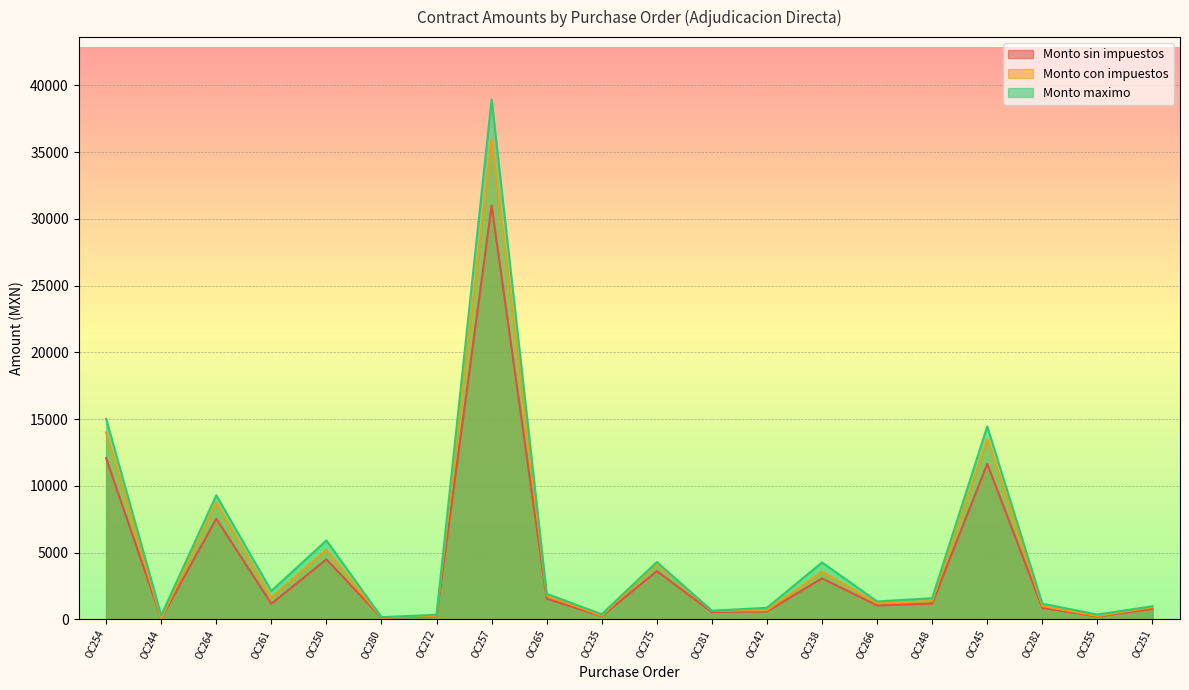

What is the value of the Monto maximo point at the 1st from the left?

15023.0